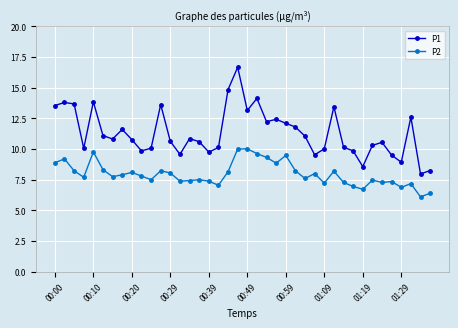

What is the difference between the maximum and minimum values in the P2 series?

3.9